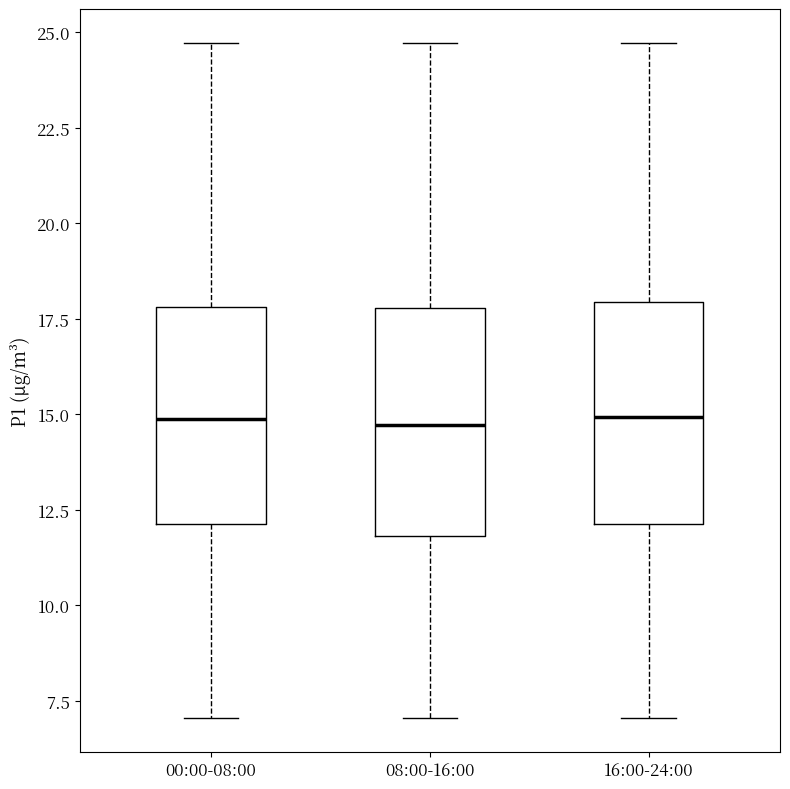

Reading left to right, read every box against the y-axis: the position of its median line, the range the box covers, and the ends of its whiskers. The values are not printed on the chart, so give them approximately, as read against the axis.

00:00-08:00: median 15.0, box 12.0 to 18.0, whiskers 7.0 to 24.5
08:00-16:00: median 14.5, box 12.0 to 18.0, whiskers 7.0 to 24.5
16:00-24:00: median 15.0, box 12.0 to 18.0, whiskers 7.0 to 24.5